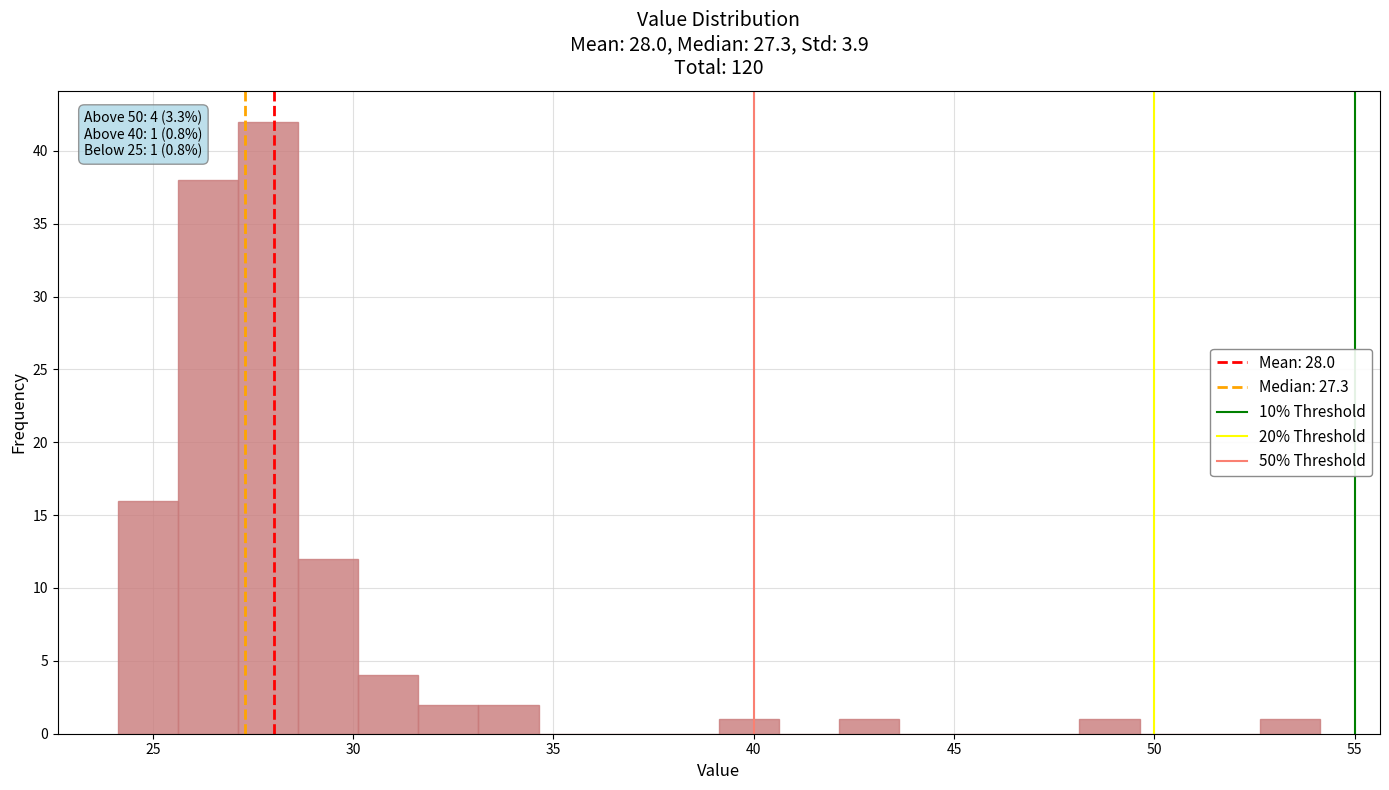

Read against the x-axis, roughly where is the centre of the tallest bar?

28.0